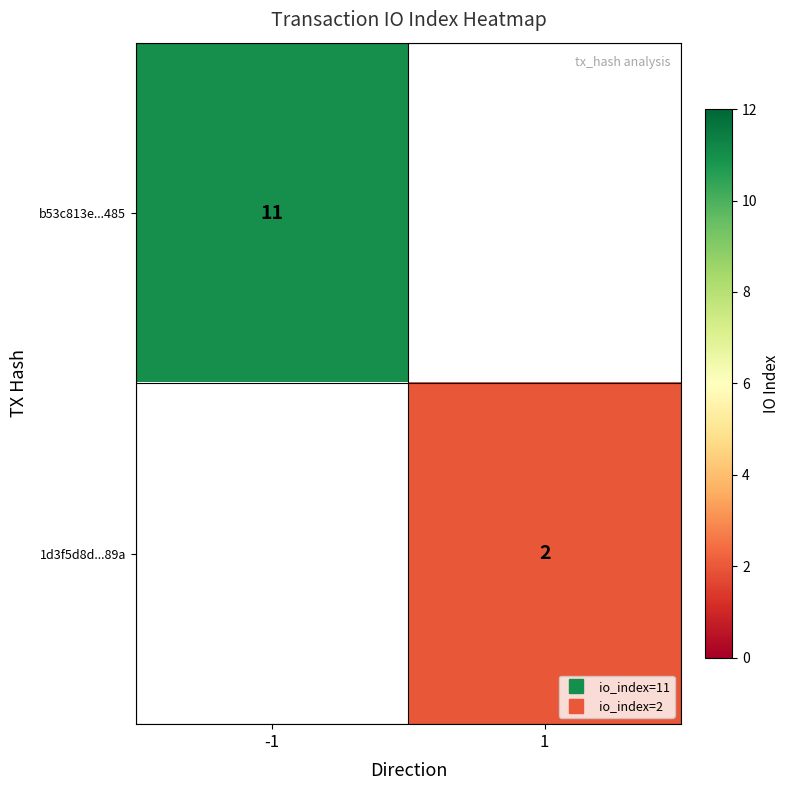

The b53c813e...485 series shows 11.0 at -1. True or false?

True